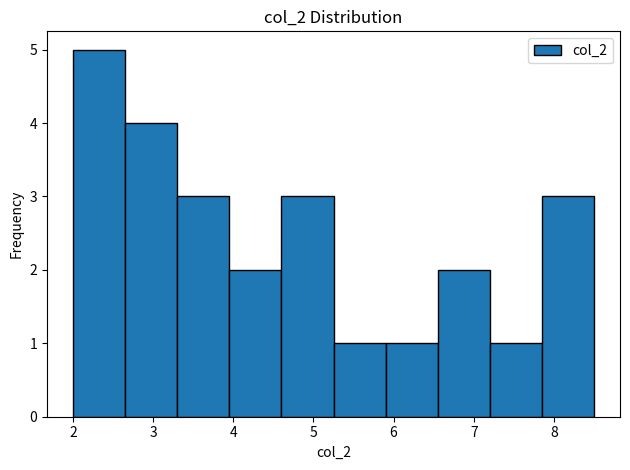

Reading left to right, list every bar in this chart as the range it spans on the x-axis followed by its height. Neither the bar edges nor the heights are printed on the chart, so give them approximately, as read against the axes.

2.00 to 2.65: 5
2.65 to 3.30: 4
3.30 to 3.95: 3
3.95 to 4.60: 2
4.60 to 5.25: 3
5.25 to 5.90: 1
5.90 to 6.55: 1
6.55 to 7.20: 2
7.20 to 7.85: 1
7.85 to 8.50: 3